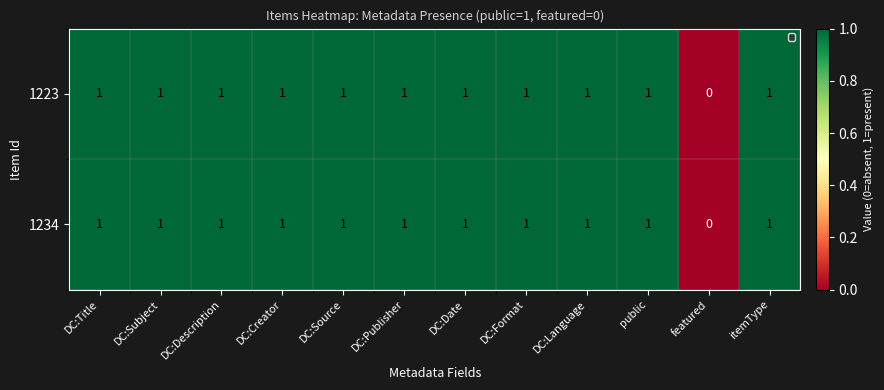

Which label corresponds to the smallest value in the chart?

featured